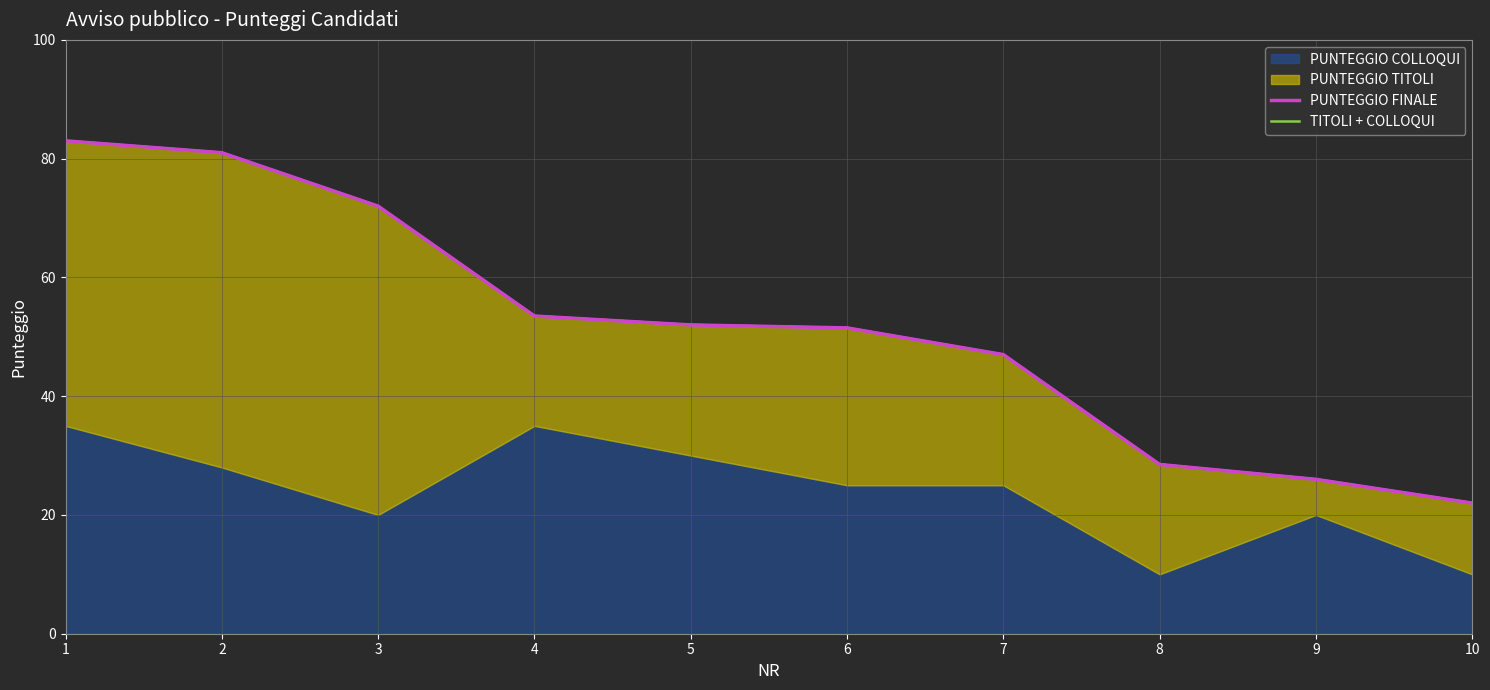

At which category is the sum across all series the highest?

1